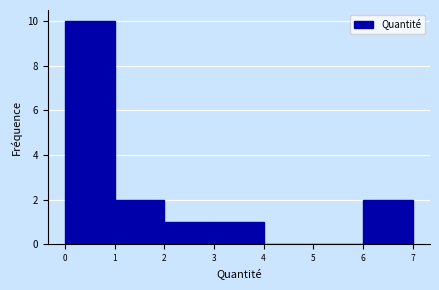

Reading left to right, list every bar in this chart as the range it spans on the x-axis followed by its height. The values are not printed on the chart, so give them approximately, as read against the axis.

0 to 1: 10
1 to 2: 2
2 to 3: 1
3 to 4: 1
4 to 5: 0
5 to 6: 0
6 to 7: 2